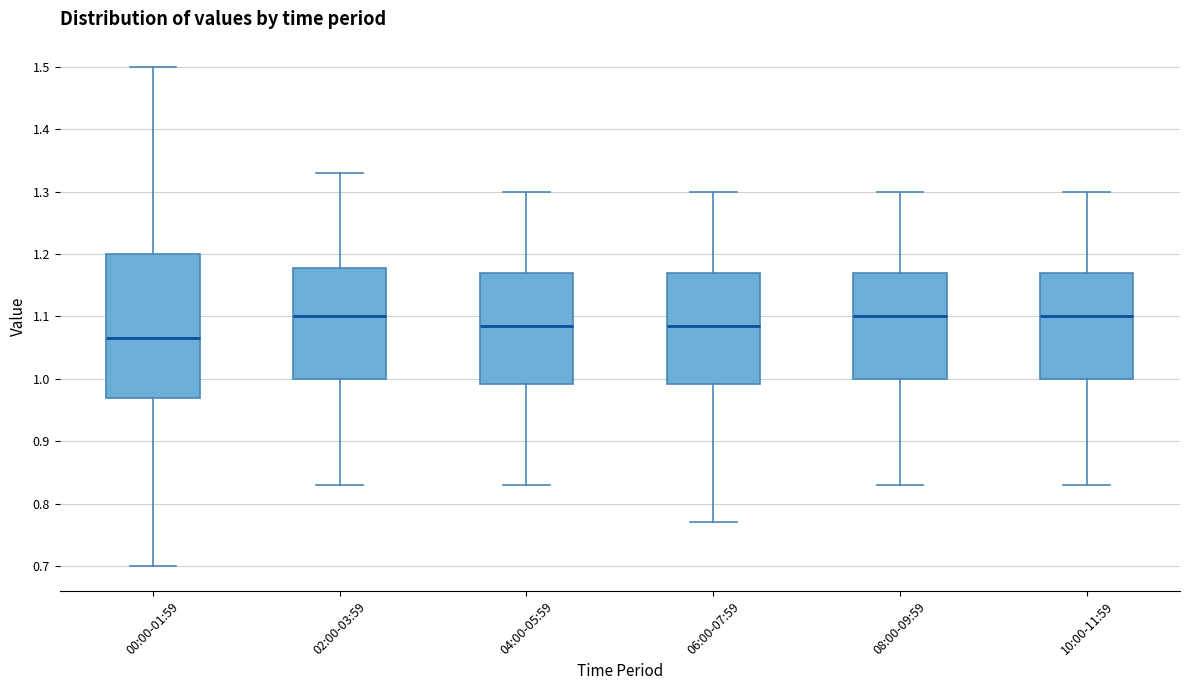

Which box has the lowest median line?

00:00-01:59